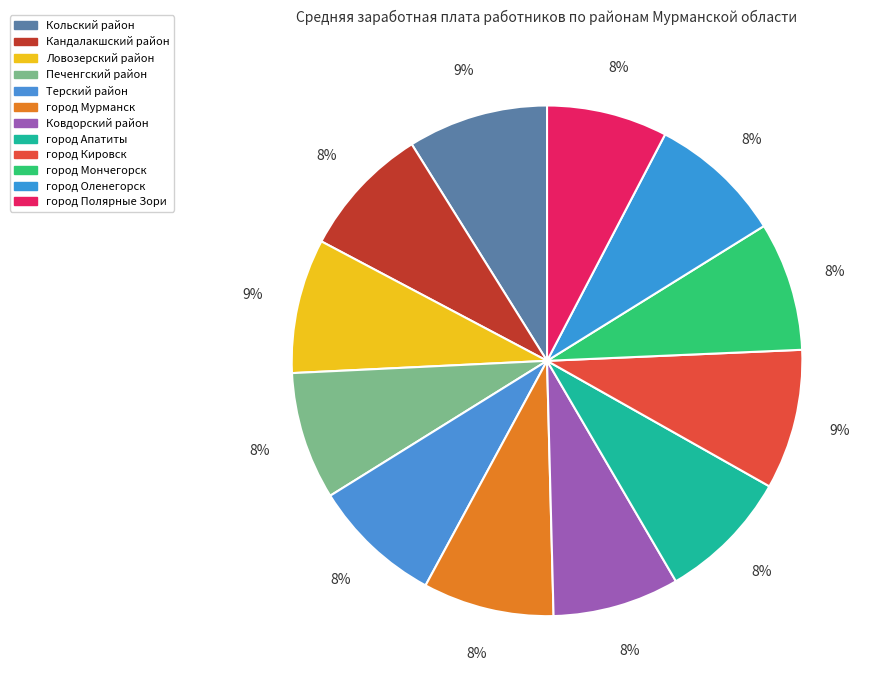

To the nearest percent, what percentage of the pie is Печенгский район?

8%